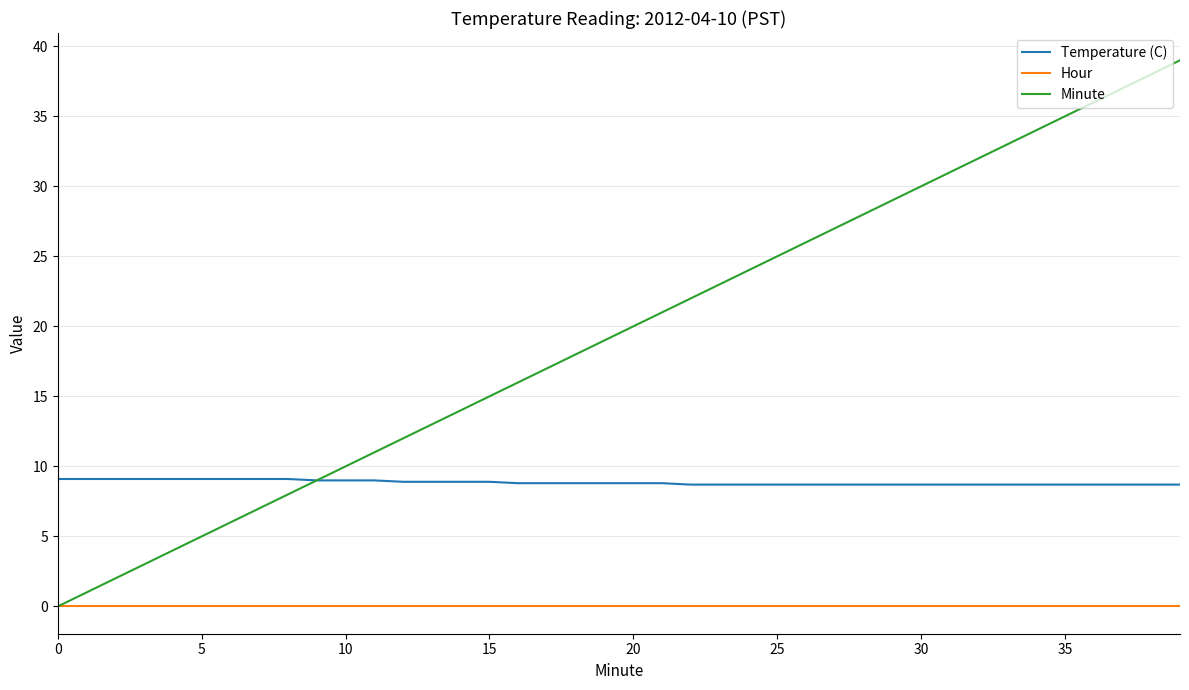

Which series has the largest total across all categories?

Minute